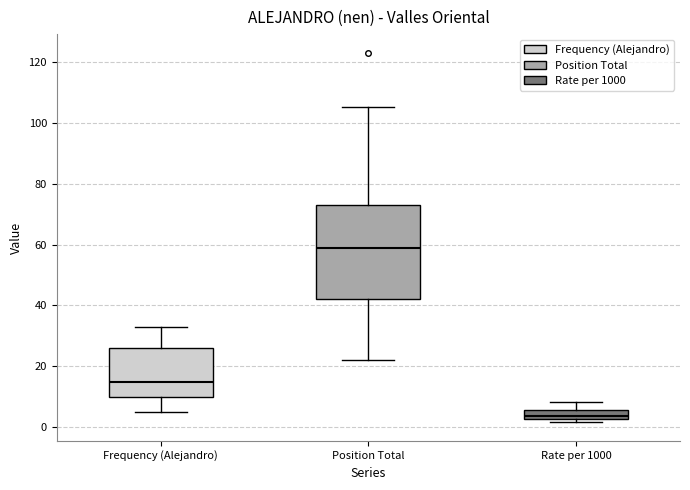

Comparing the boxes themselves (not the whiskers), which one is the tallest?

Position Total